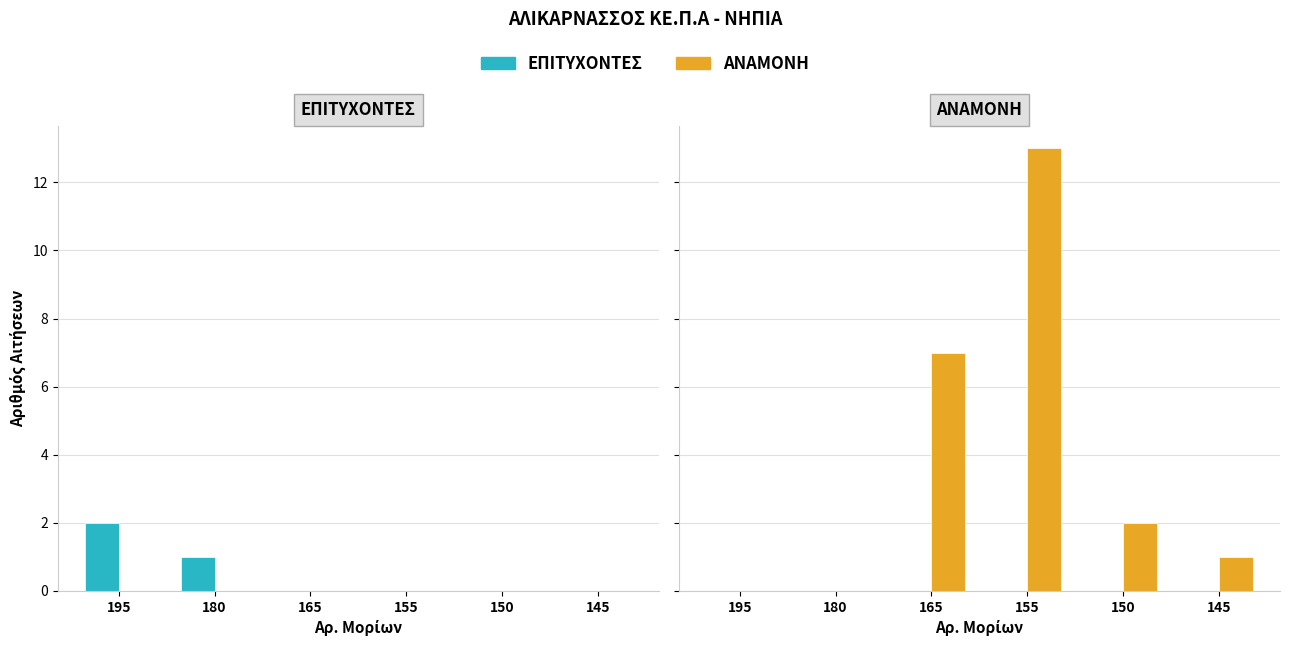

Rank the series at 150 from highest to lowest value.

ΑΝΑΜΟΝΗ, ΕΠΙΤΥΧΟΝΤΕΣ